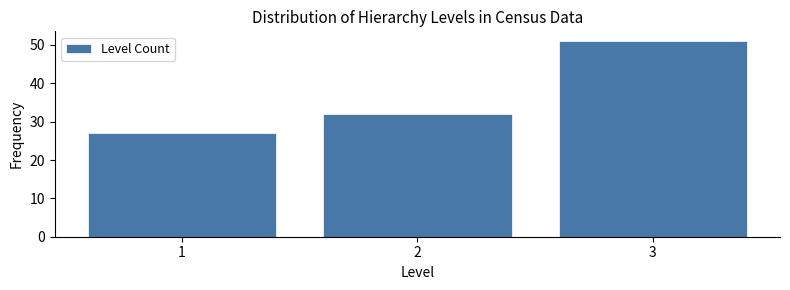

Reading left to right, transcribe this chart: for each bar, give the range it covers on the x-axis and its height. The values are not printed on the chart, so give them approximately, as read against the axis.

0.5 to 1.5: 27
1.5 to 2.5: 32
2.5 to 3.5: 51